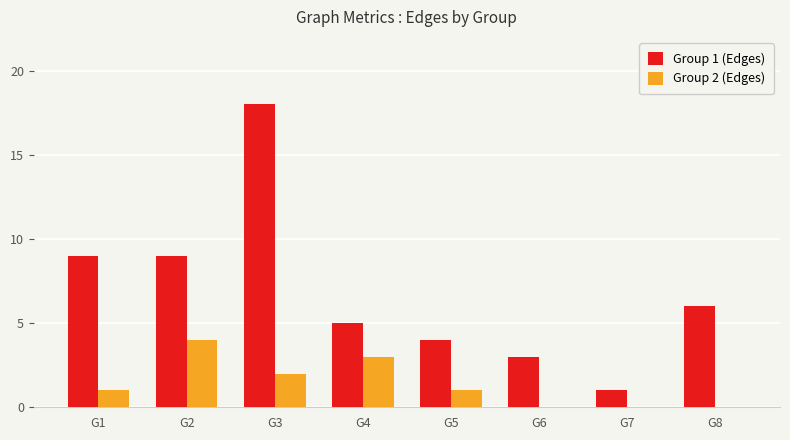

The Group 2 (Edges) series shows 5 at G4. True or false?

False